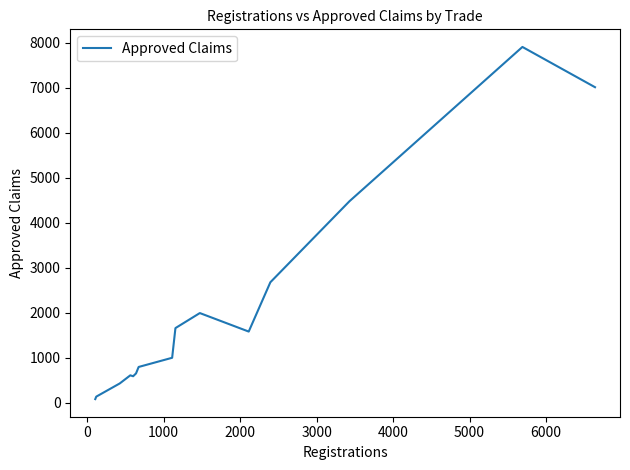

What is the difference between the maximum and minimum values?

7821